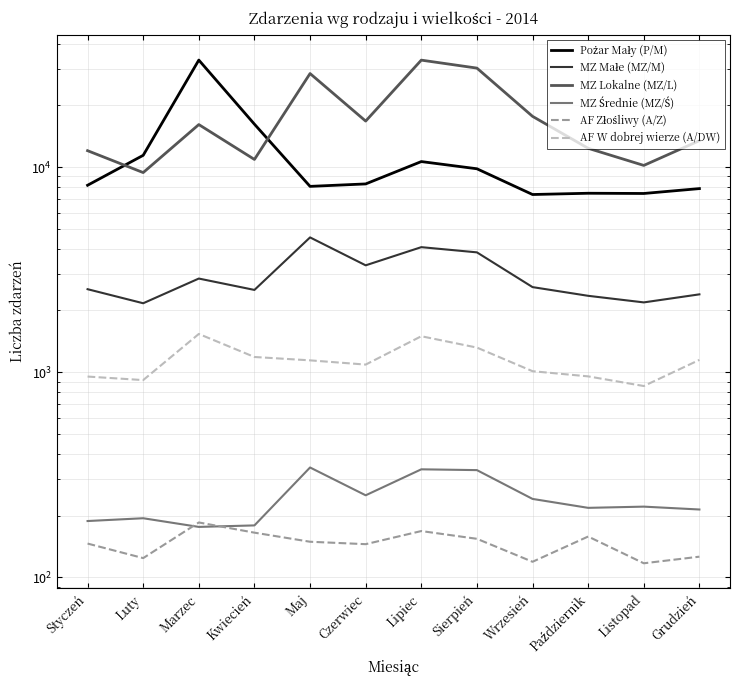

Is it true that MZ Średnie (MZ/Ś) equals 194 at Luty?

True